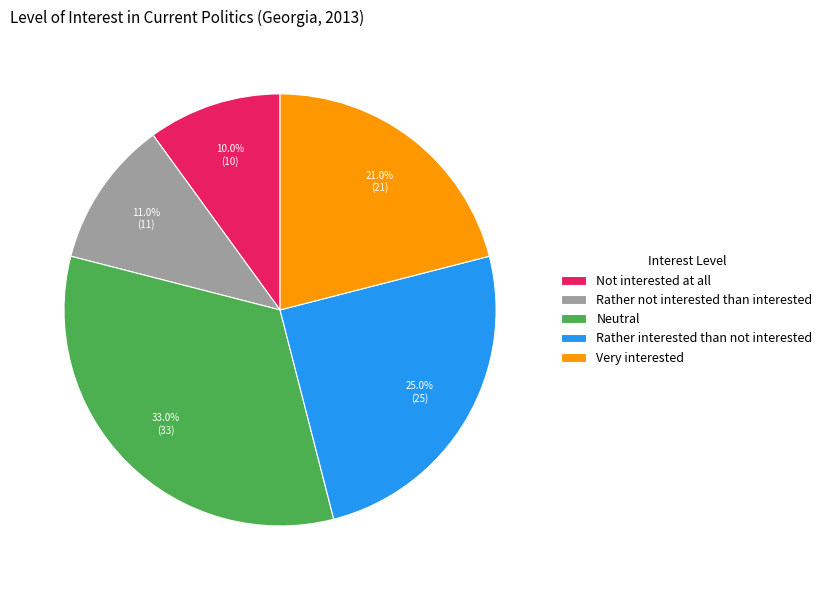

Between Neutral and Not interested at all, which is larger?

Neutral